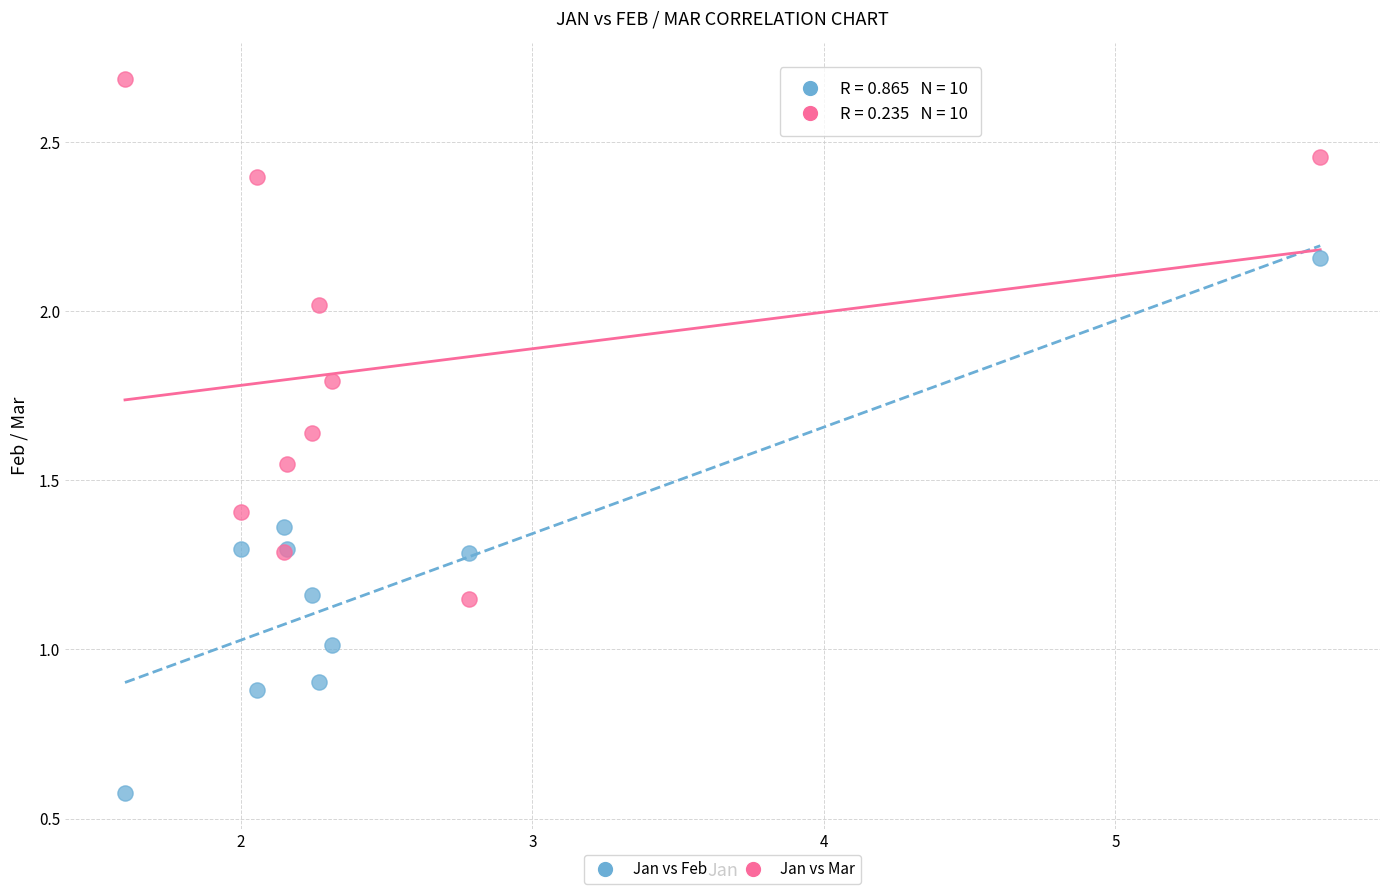

Which series reaches the maximum Y coordinate?

Jan vs Mar